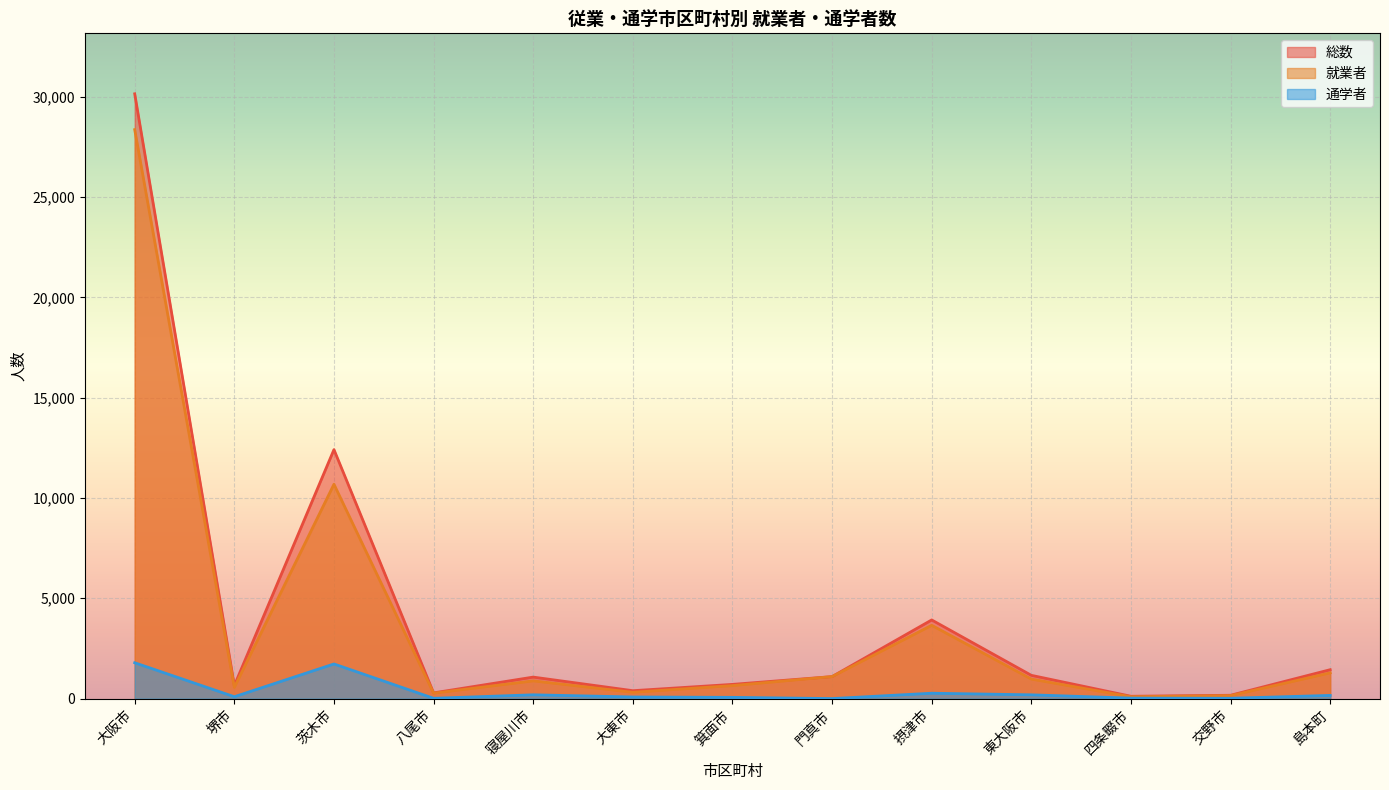

Does the chart display data point markers on the line(s)?

No